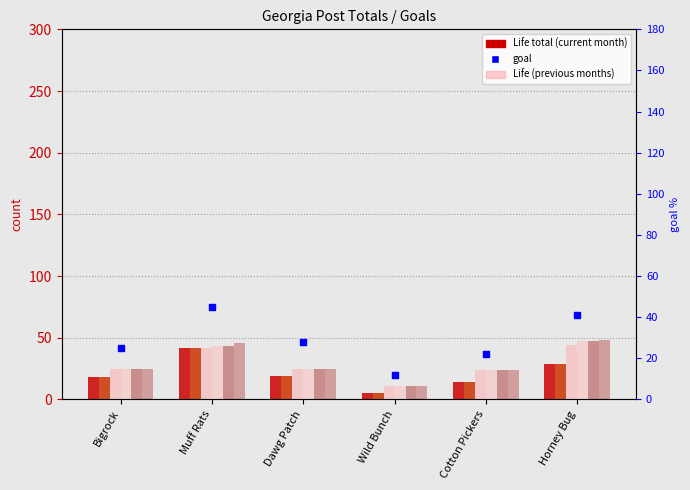

Is the value of Life (Nov) at Dawg Patch greater than the value of Life (Jun) at Horney Bug?

No